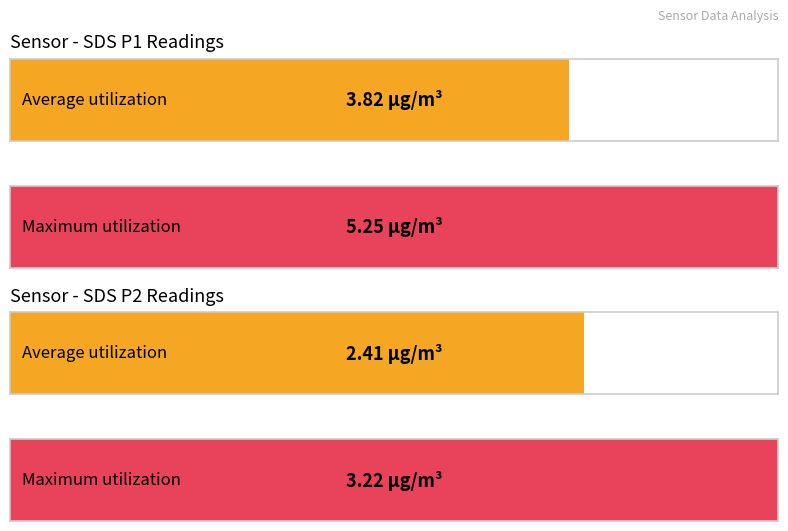

What is the highest value of the SDS_P2 series?

3.2